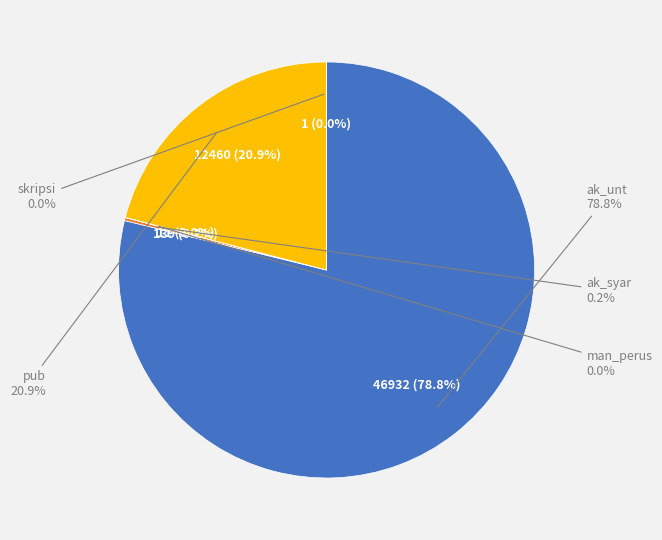

What is the change in value from ak_unt to man_perus?

-46921